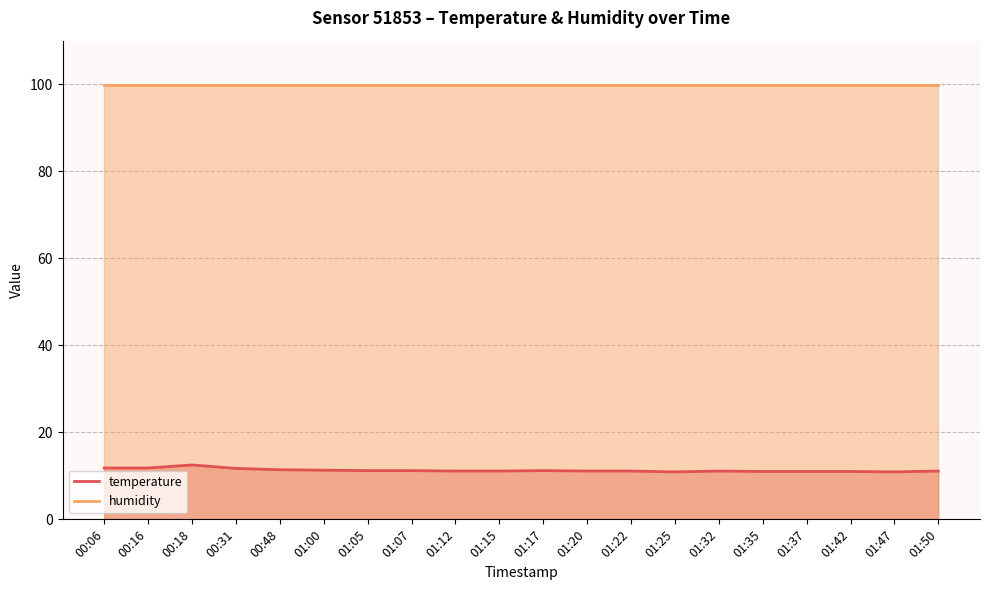

At which label does humidity reach its minimum?

00:06